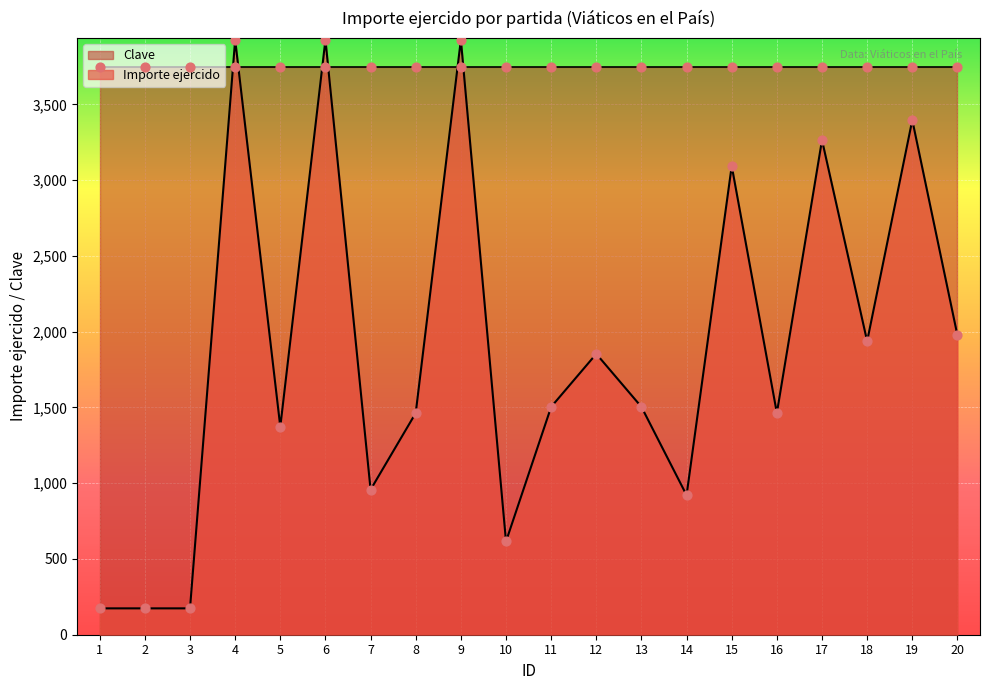

What is the change in value from 6 to 7?

-2969.6